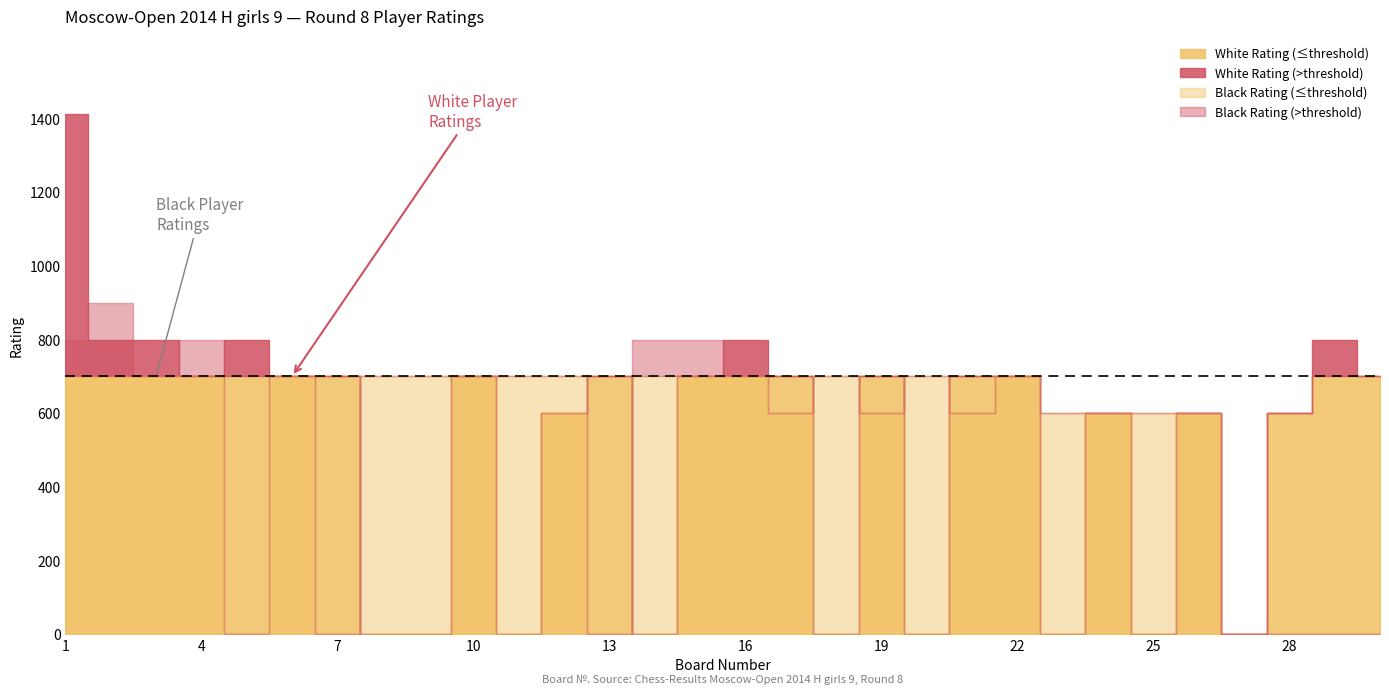

At which label does Black Rating first exceed 700?

1